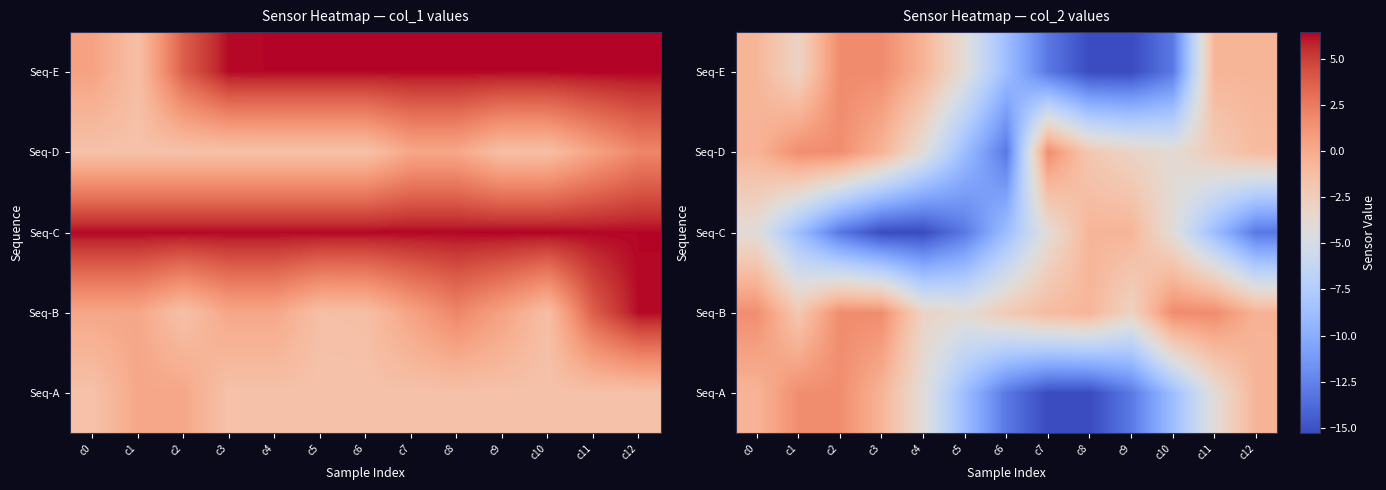

What is the spread (max minus min) of values at c0?

5.7